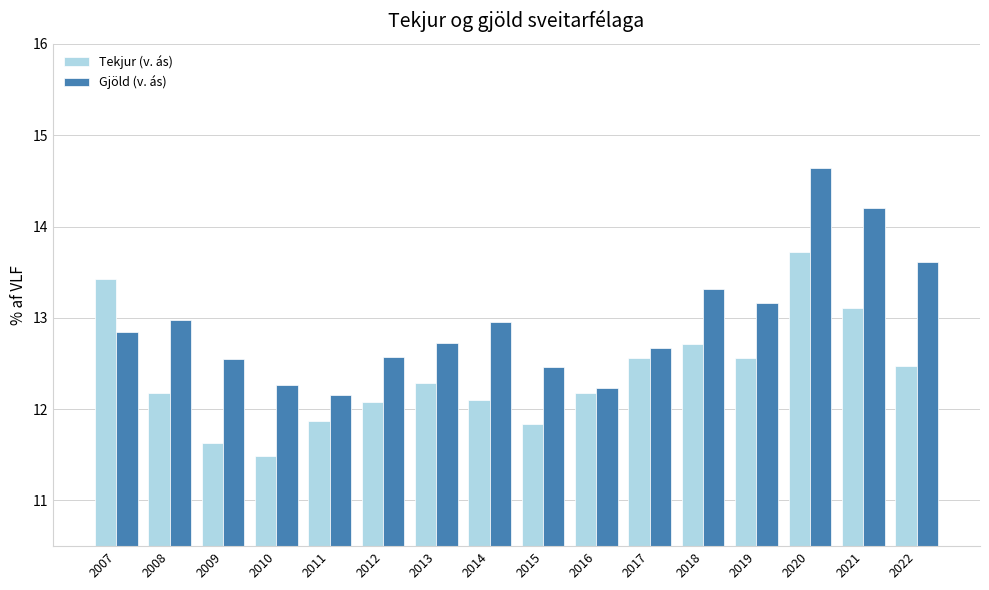

List the series in order of their peak value, lowest first.

Tekjur (v. ás), Gjöld (v. ás)